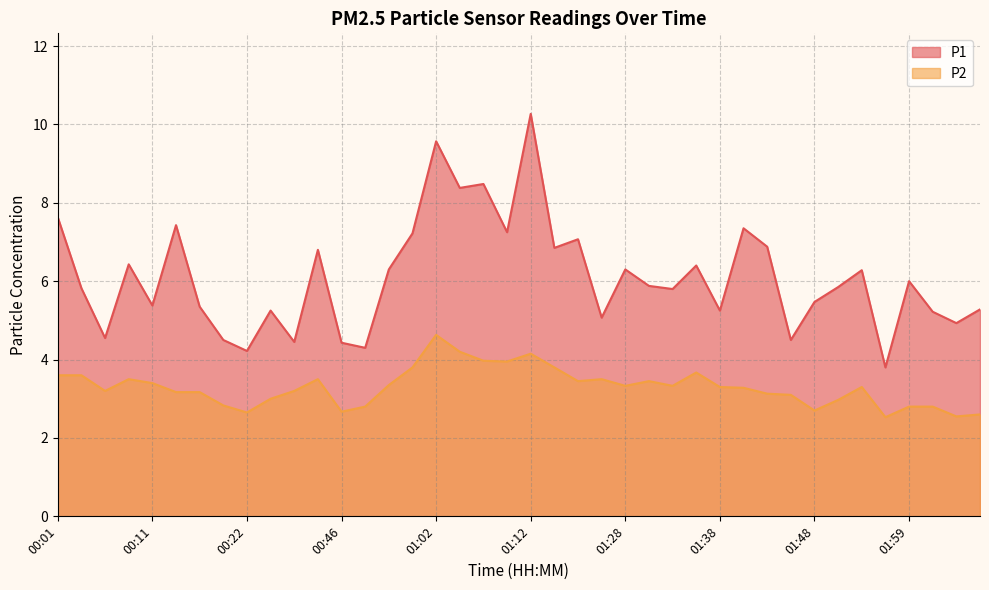

Is the value of P1 at 00:27 greater than the value of P2 at 00:11?

Yes